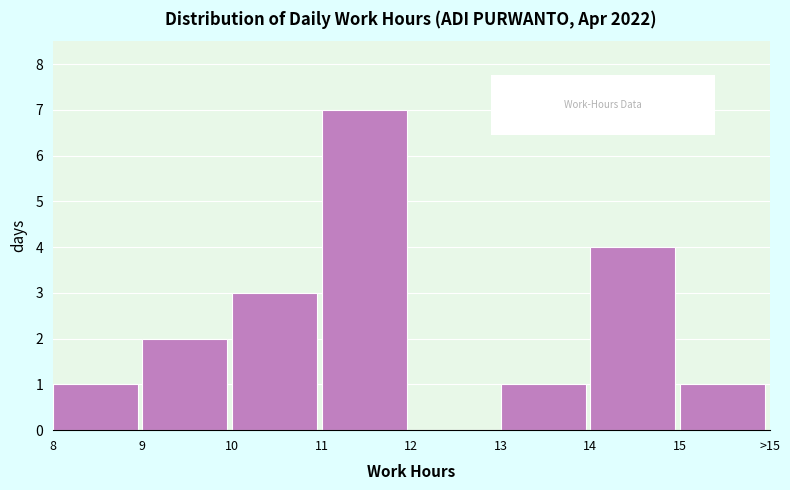

Reading right to left, transcribe all the data shown in this chart.

15=1	14=4	13=1	12=0	11=7	10=3	9=2	8=1